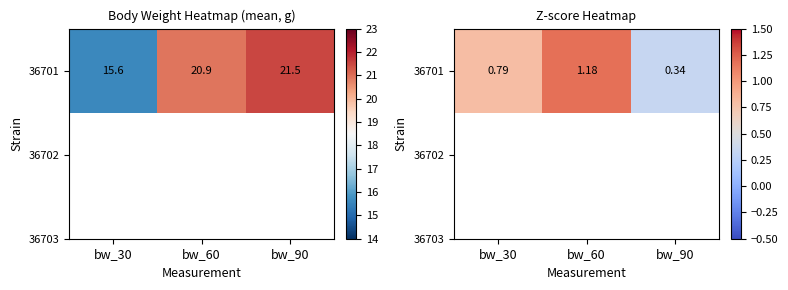

What is the sum of the values at bw_60 and bw_90?

1.5